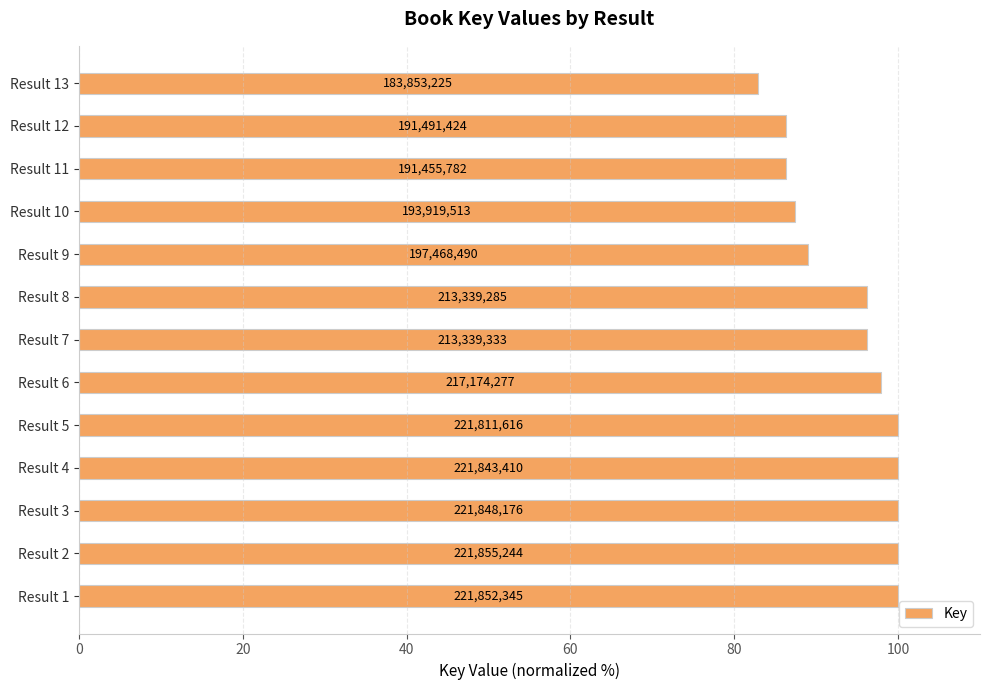

Are the bars horizontal?

Yes